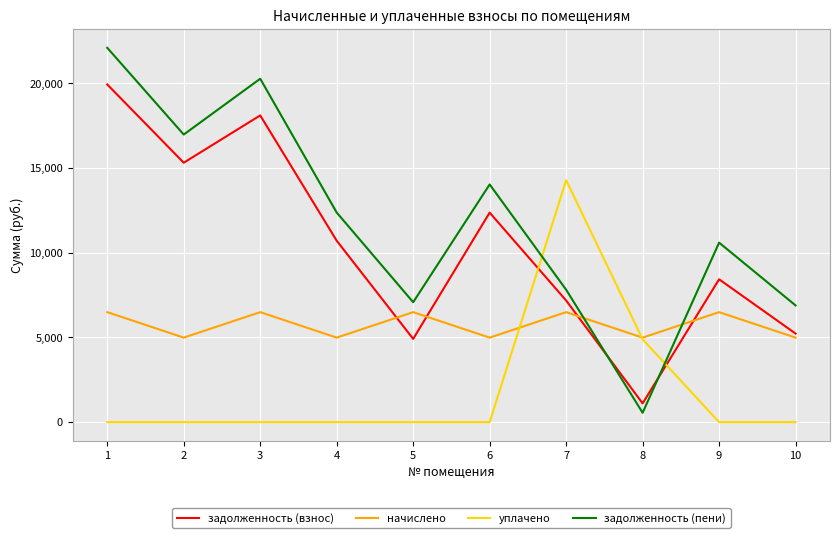

Rank the series by their maximum value, from highest to lowest.

задолженность (пени), задолженность (взнос), уплачено, начислено